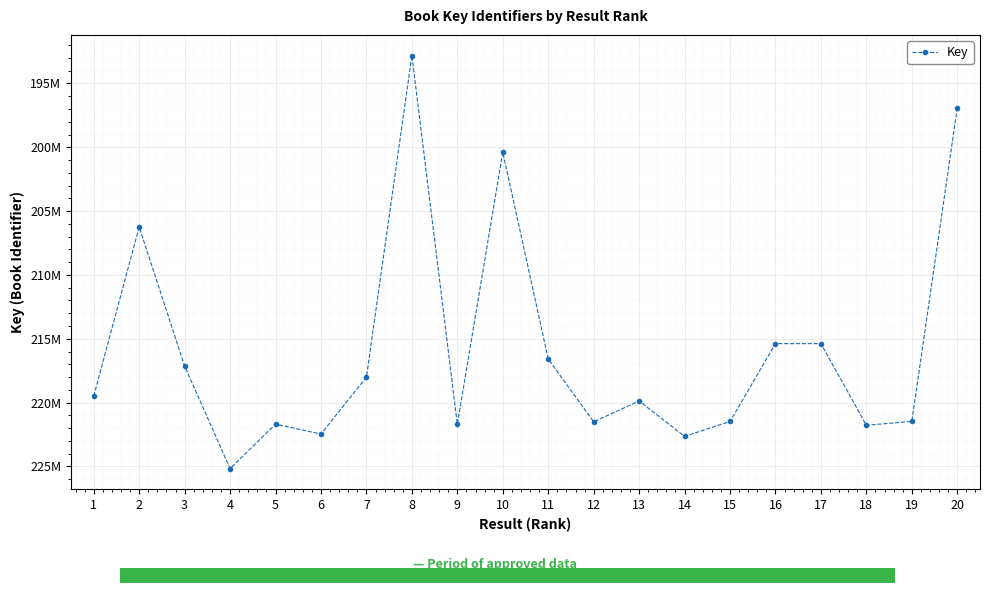

Does the chart have visible grid lines?

Yes